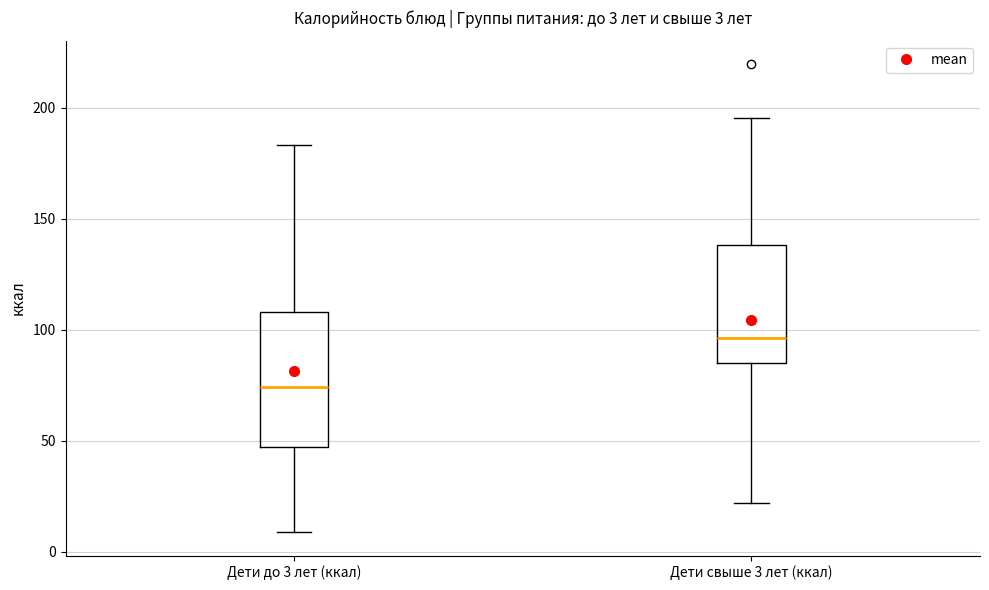

Comparing the boxes themselves (not the whiskers), which one is the tallest?

Дети до 3 лет (ккал)